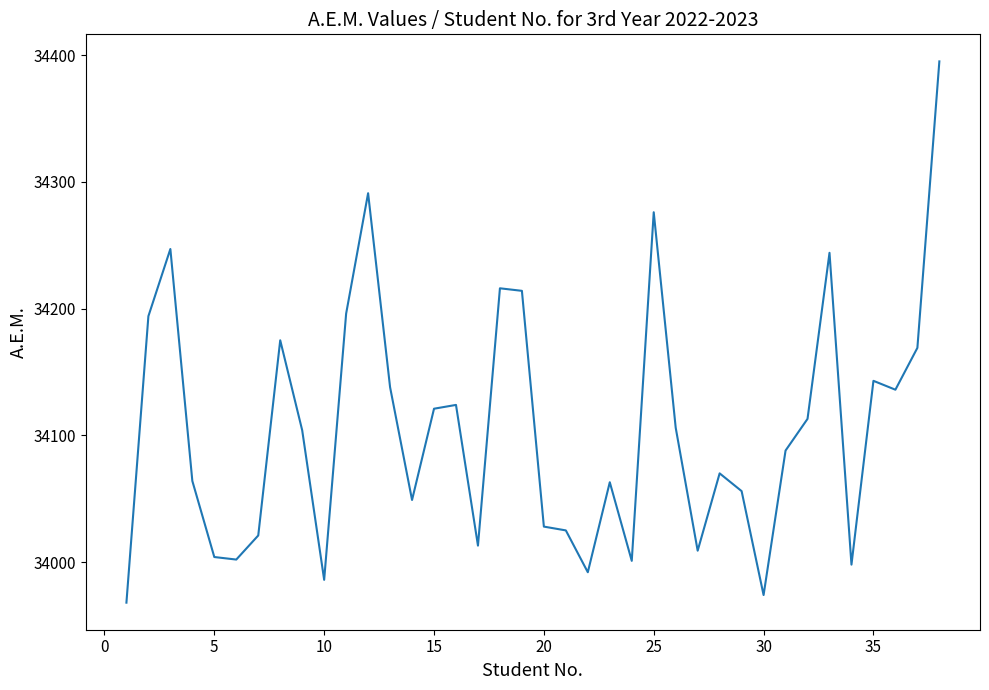

What is the difference between the maximum and minimum values?

427